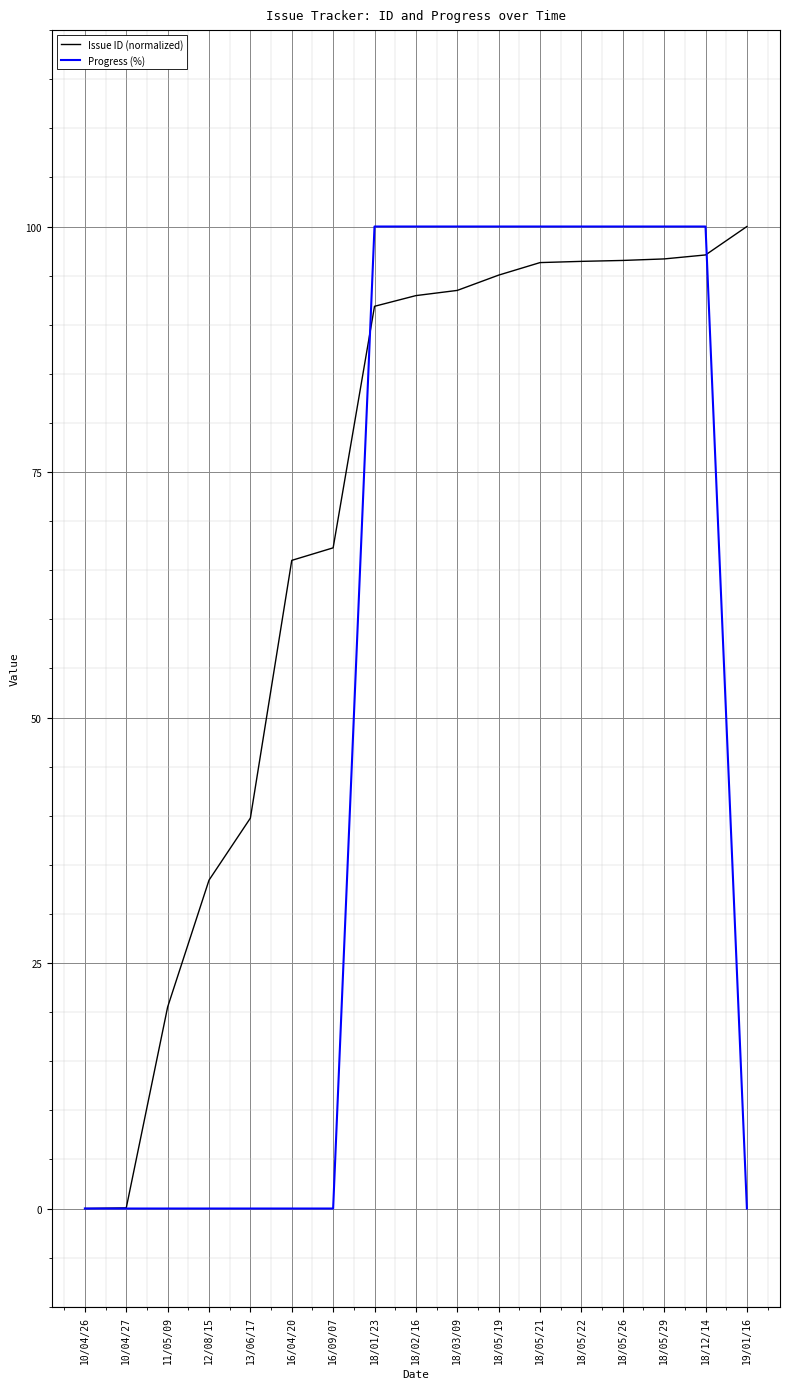

At how many categories does at least one series exceed 42?

12